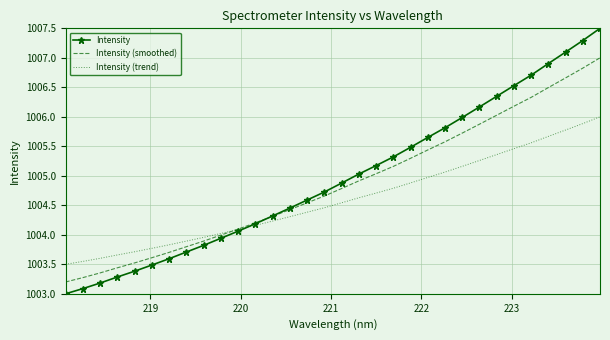

True or false: Intensity (trend) and Intensity (smoothed) intersect in this chart.

True